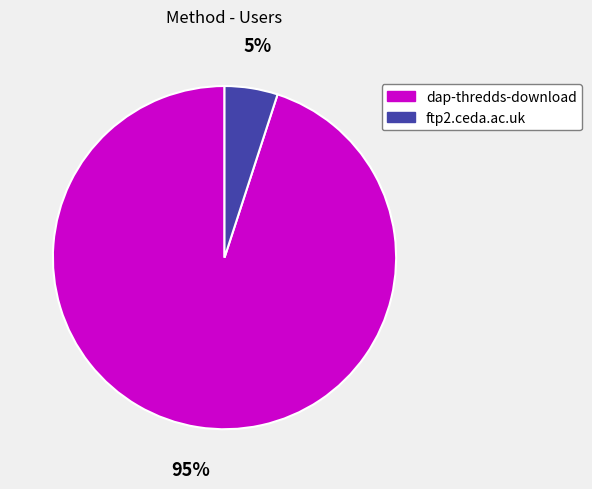

To the nearest percent, what percentage of the pie is dap-thredds-download?

95%